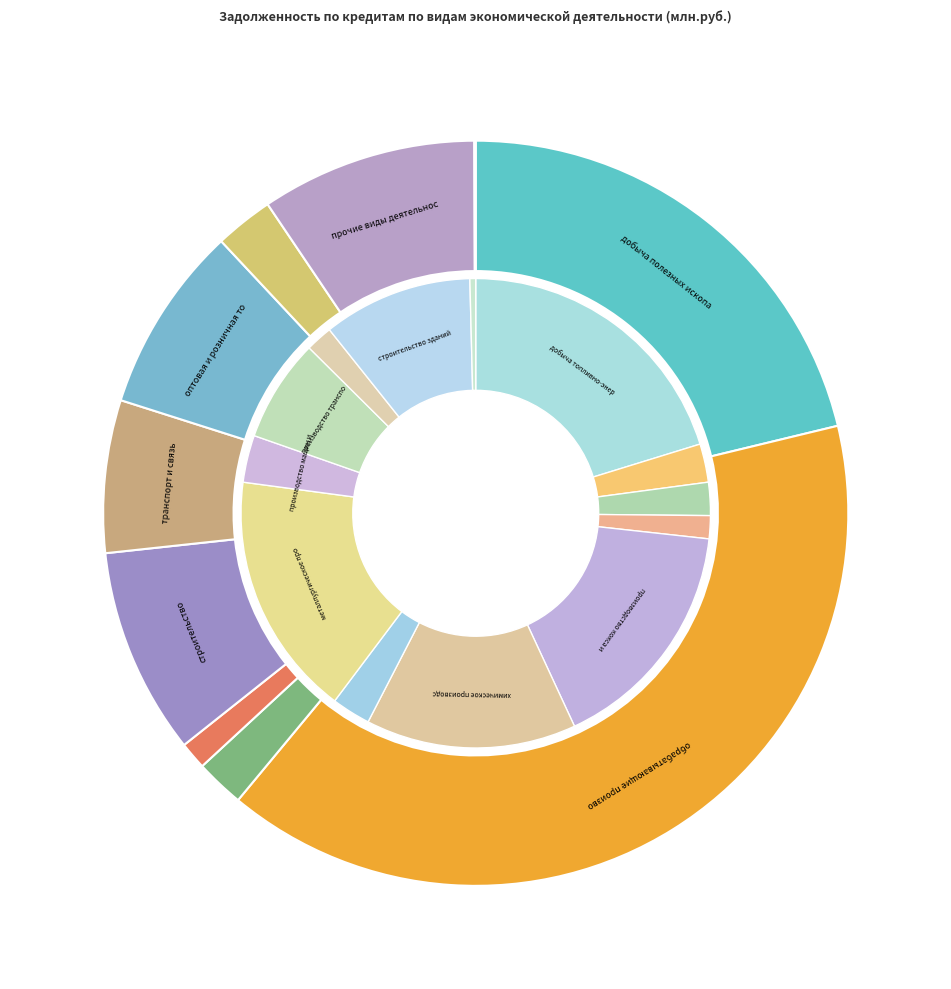

Is it true that сельское хозяйство, охота и лесное хозяйство is 1% of the pie?

True